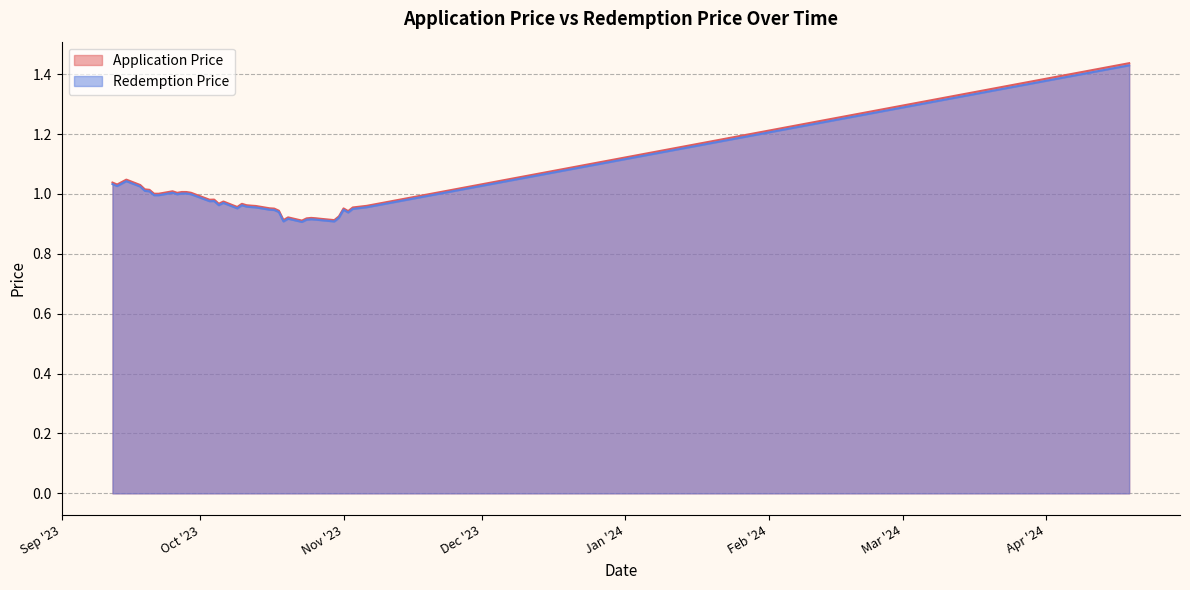

Reading left to right, what are all the values shown in this chart?

Application Price: 19/04/2024=1.4	6/11/2023=1.0	3/11/2023=1.0	2/11/2023=0.9	1/11/2023=1.0	31/10/2023=0.9	30/10/2023=0.9	27/10/2023=0.9	26/10/2023=0.9	25/10/2023=0.9	24/10/2023=0.9	23/10/2023=0.9	20/10/2023=0.9	19/10/2023=0.9	18/10/2023=0.9	17/10/2023=1.0	16/10/2023=1.0	13/10/2023=1.0	12/10/2023=1.0	11/10/2023=1.0	10/10/2023=1.0	9/10/2023=1.0	6/10/2023=1.0	5/10/2023=1.0	4/10/2023=1.0	3/10/2023=1.0	29/09/2023=1.0	28/09/2023=1.0	27/09/2023=1.0	26/09/2023=1.0	25/09/2023=1.0	22/09/2023=1.0	21/09/2023=1.0	20/09/2023=1.0	19/09/2023=1.0	18/09/2023=1.0	15/09/2023=1.0	14/09/2023=1.0	13/09/2023=1.0	12/09/2023=1.0
Redemption Price: 19/04/2024=1.4	6/11/2023=1.0	3/11/2023=1.0	2/11/2023=0.9	1/11/2023=0.9	31/10/2023=0.9	30/10/2023=0.9	27/10/2023=0.9	26/10/2023=0.9	25/10/2023=0.9	24/10/2023=0.9	23/10/2023=0.9	20/10/2023=0.9	19/10/2023=0.9	18/10/2023=0.9	17/10/2023=0.9	16/10/2023=0.9	13/10/2023=1.0	12/10/2023=1.0	11/10/2023=1.0	10/10/2023=1.0	9/10/2023=1.0	6/10/2023=1.0	5/10/2023=1.0	4/10/2023=1.0	3/10/2023=1.0	29/09/2023=1.0	28/09/2023=1.0	27/09/2023=1.0	26/09/2023=1.0	25/09/2023=1.0	22/09/2023=1.0	21/09/2023=1.0	20/09/2023=1.0	19/09/2023=1.0	18/09/2023=1.0	15/09/2023=1.0	14/09/2023=1.0	13/09/2023=1.0	12/09/2023=1.0